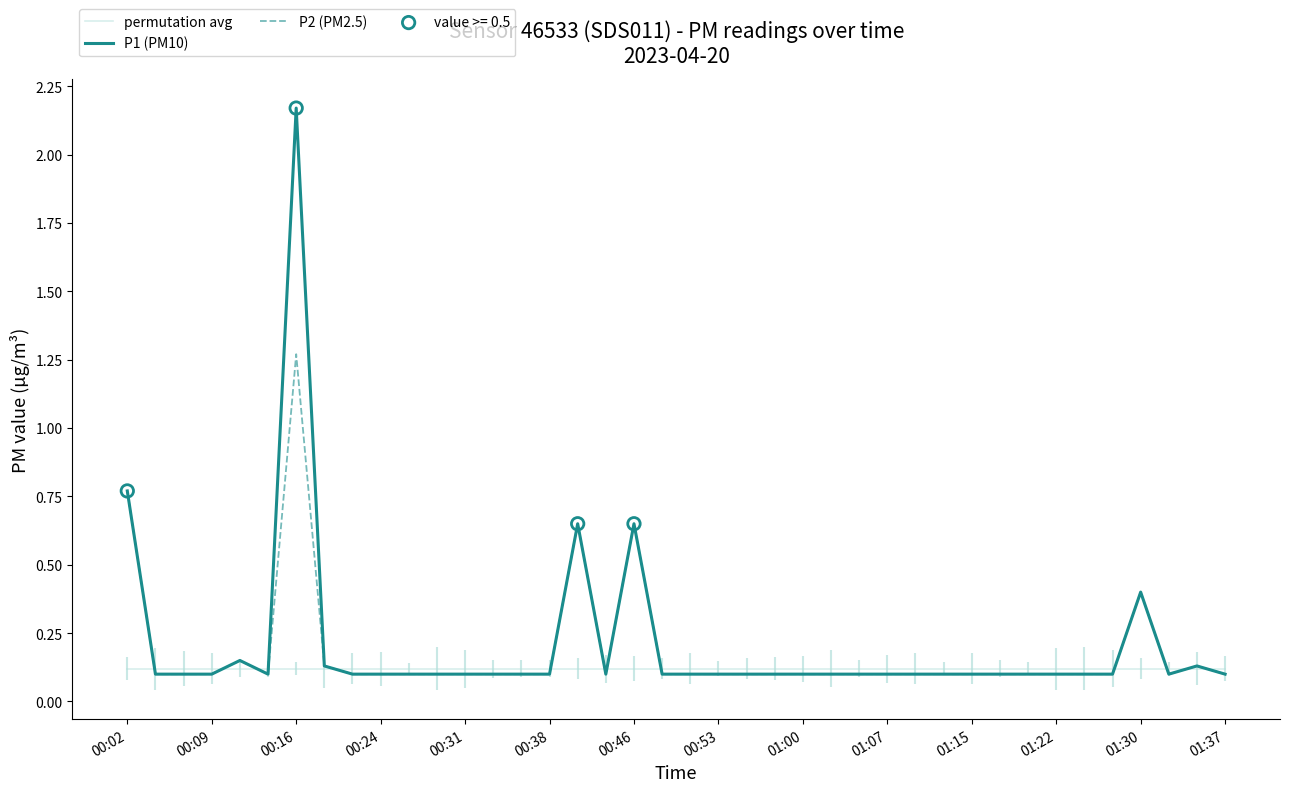

Which series has the largest Y range (max minus min)?

P1 (PM10)